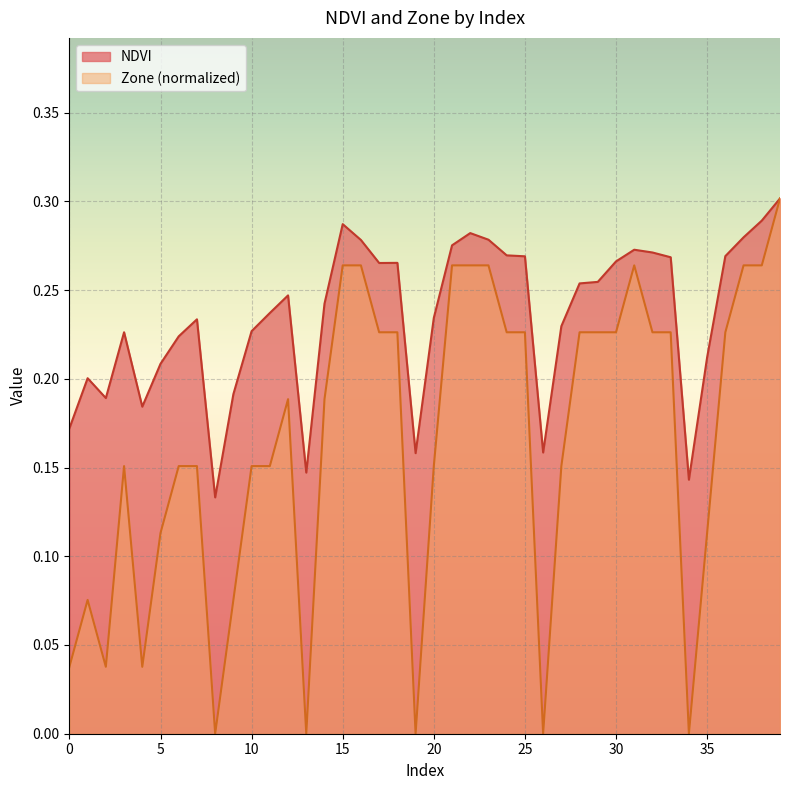

Rank the categories by NDVI value from lowest to highest.

8, 34, 13, 19, 26, 0, 4, 2, 9, 1, 5, 35, 6, 3, 10, 27, 7, 20, 11, 14, 12, 28, 29, 17, 18, 30, 33, 25, 36, 24, 32, 31, 21, 16, 23, 37, 22, 15, 38, 39